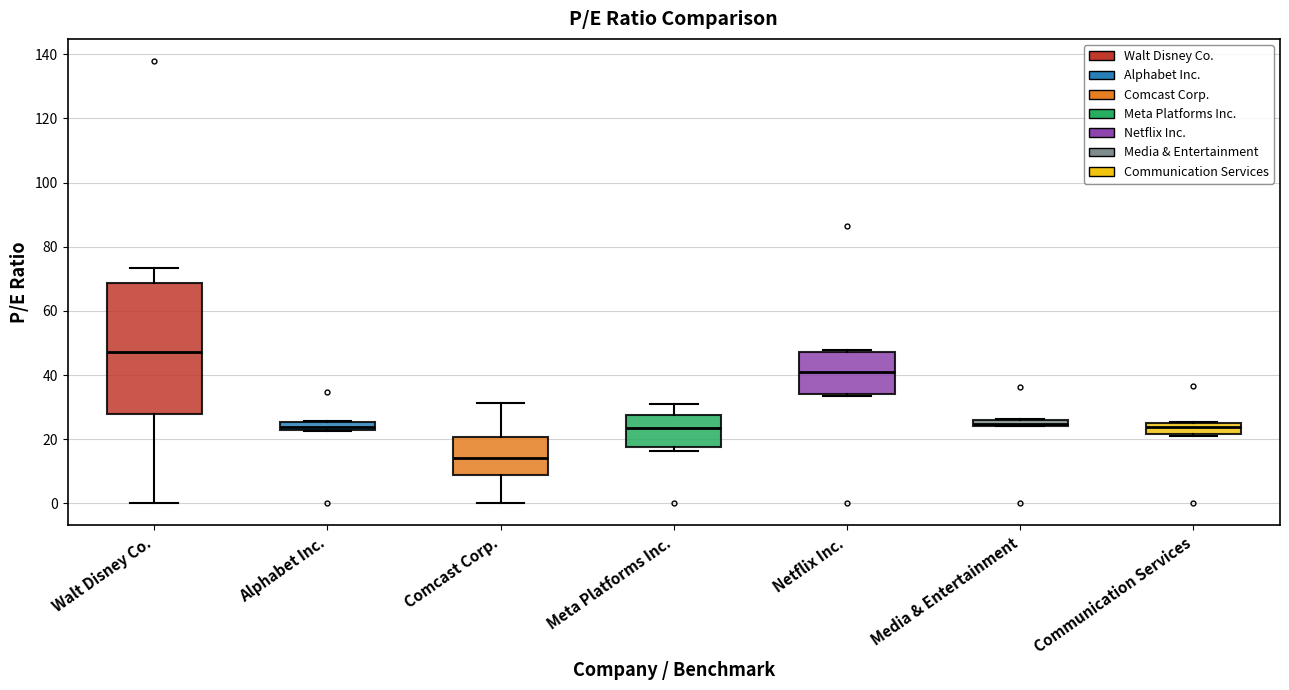

Which box has the lowest median line?

Comcast Corp.